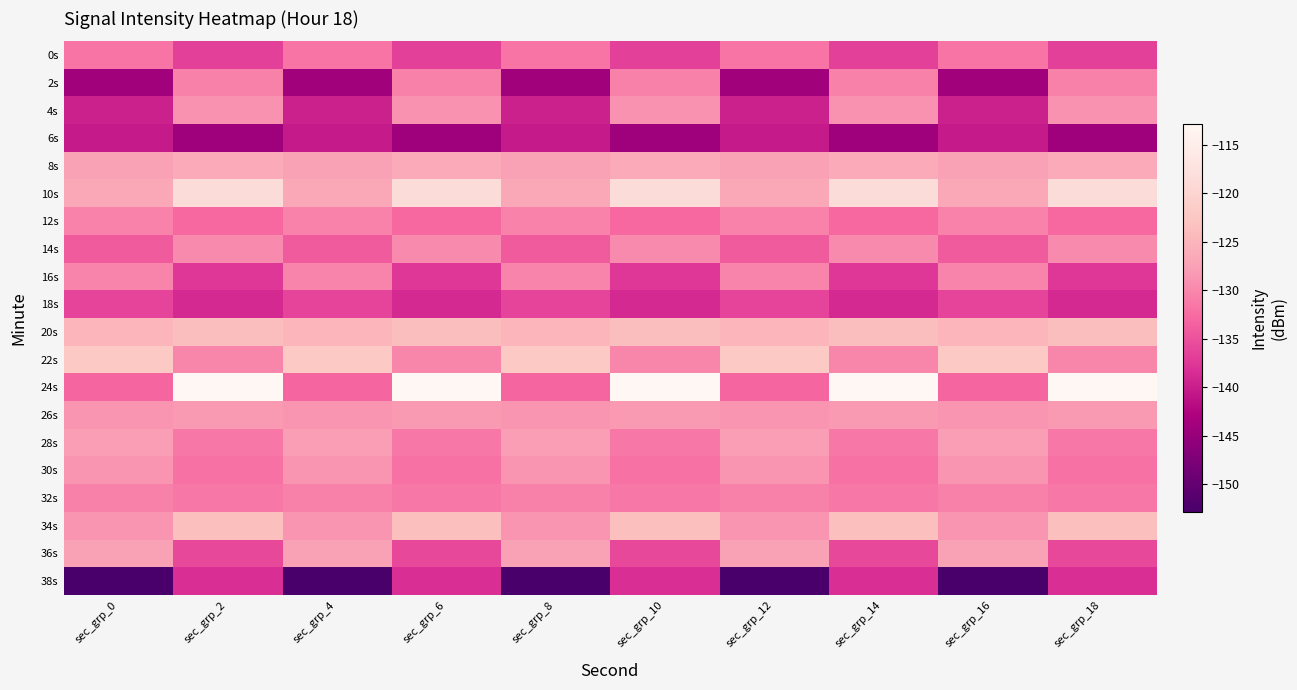

What is the minimum value shown in the chart?

-152.8